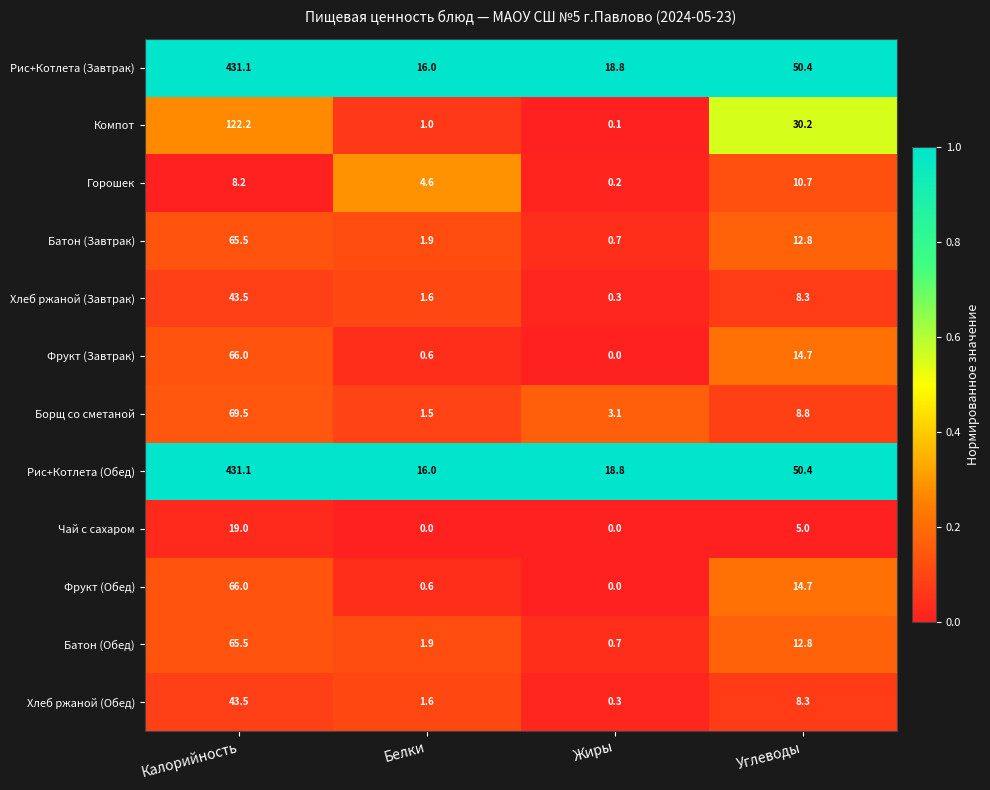

Is it true that Компот equals 122.2 at Калорийность?

True